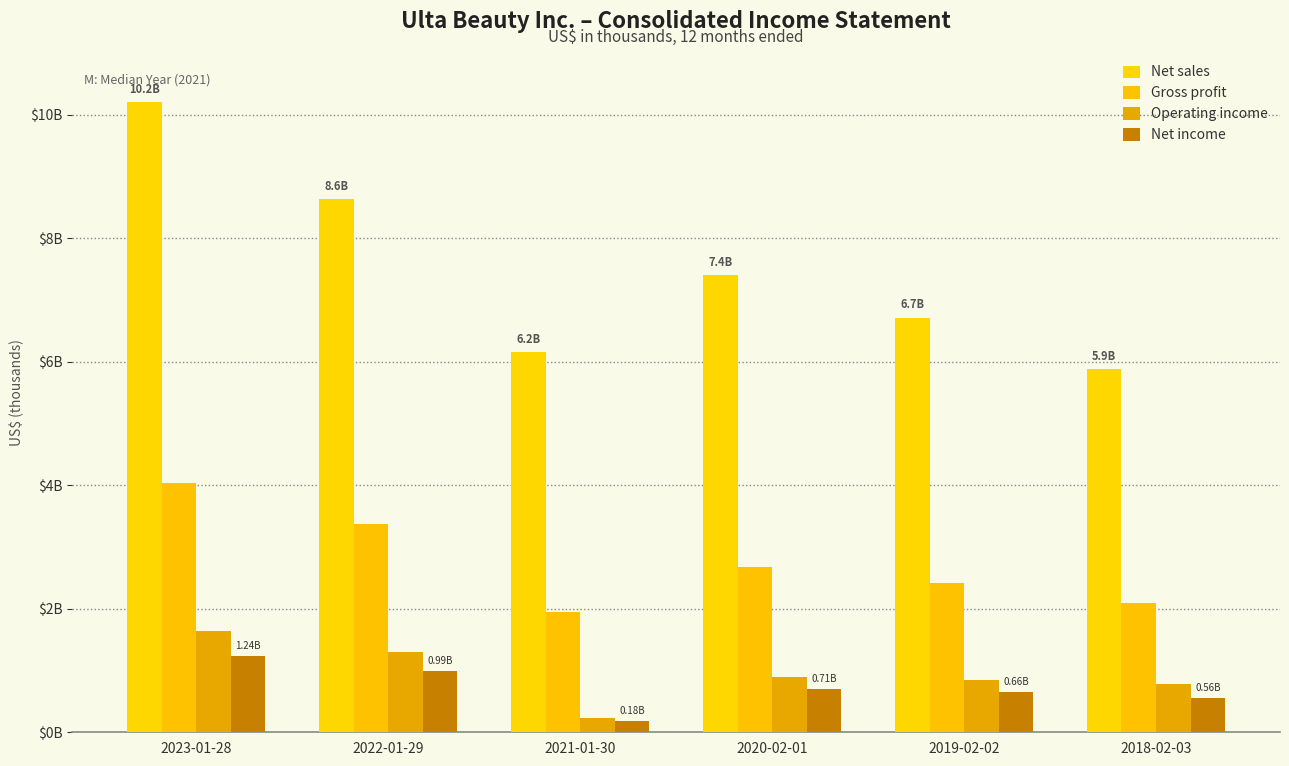

Is it true that Operating income equals 2301556 at 2022-01-29?

False